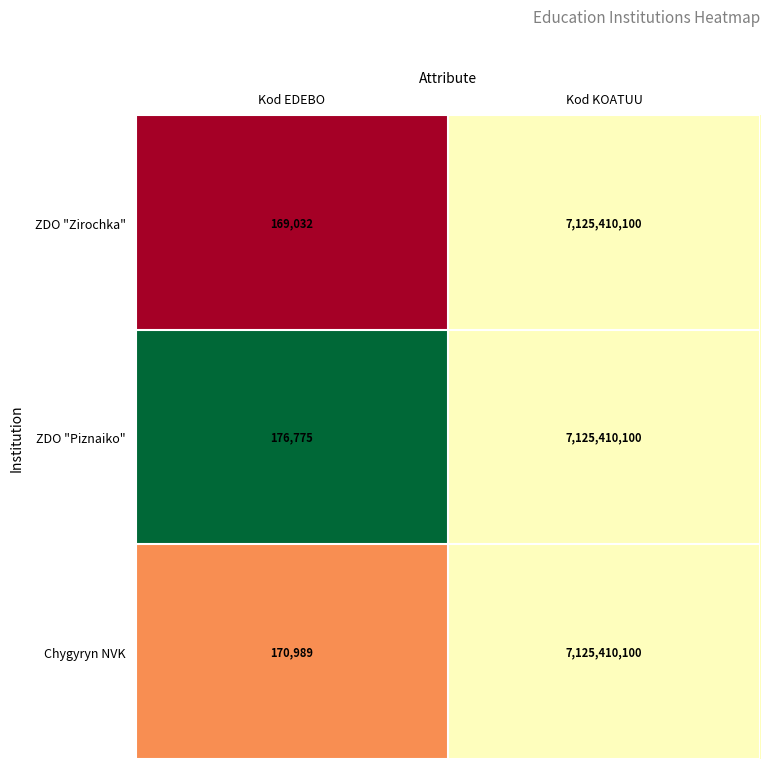

Reading right to left, extract all data points from this chart.

ZDO "Zirochka": Kod KOATUU=7125410100	Kod EDEBO=169032
ZDO "Piznaiko": Kod KOATUU=7125410100	Kod EDEBO=176775
Chygyryn NVK: Kod KOATUU=7125410100	Kod EDEBO=170989